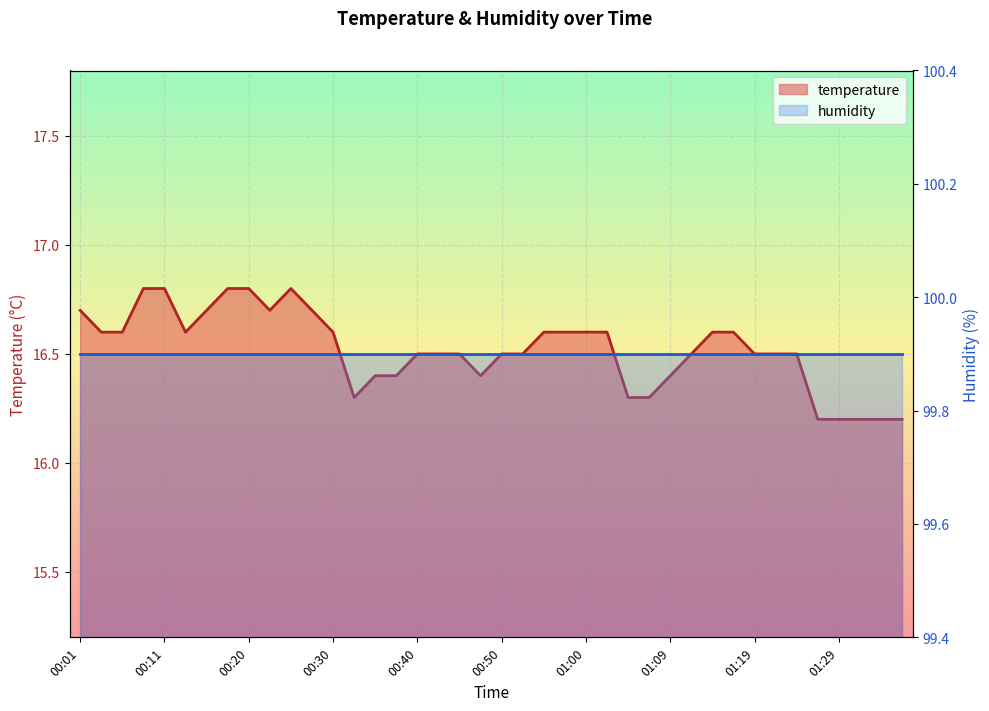

What is the minimum value shown in the chart?

16.2